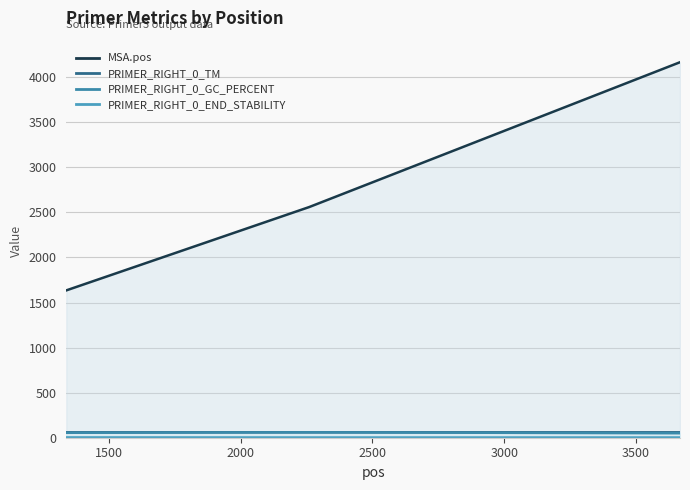

List the series in order of their peak value, lowest first.

PRIMER_RIGHT_0_END_STABILITY, PRIMER_RIGHT_0_GC_PERCENT, PRIMER_RIGHT_0_TM, MSA.pos